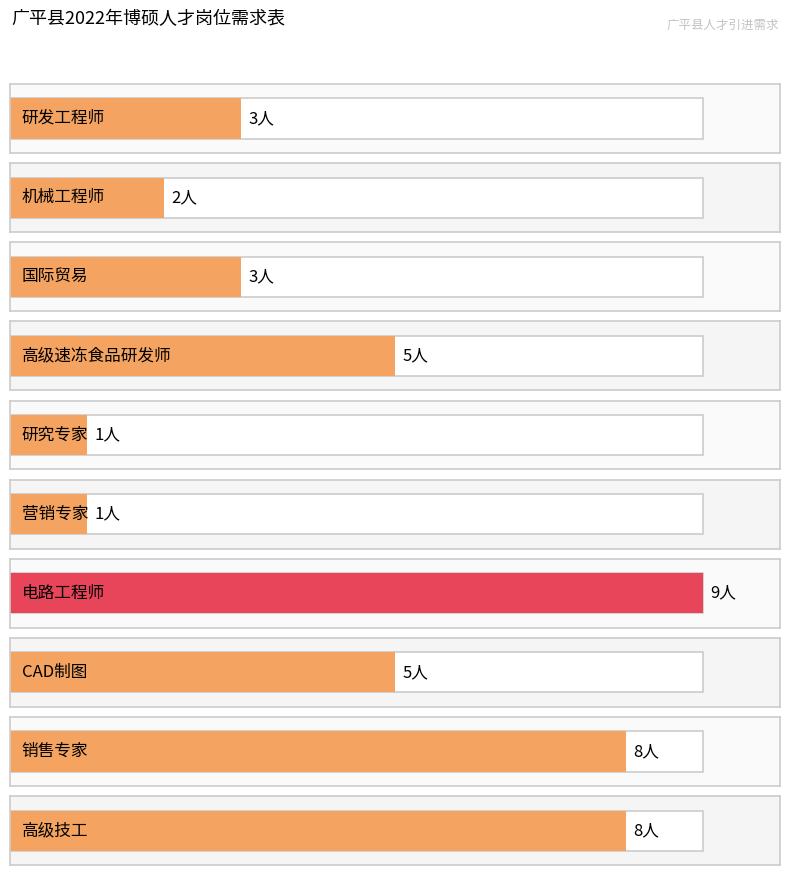

Reading right to left, list all the values displayed in this chart.

8	8	5	9	1	1	5	3	2	3